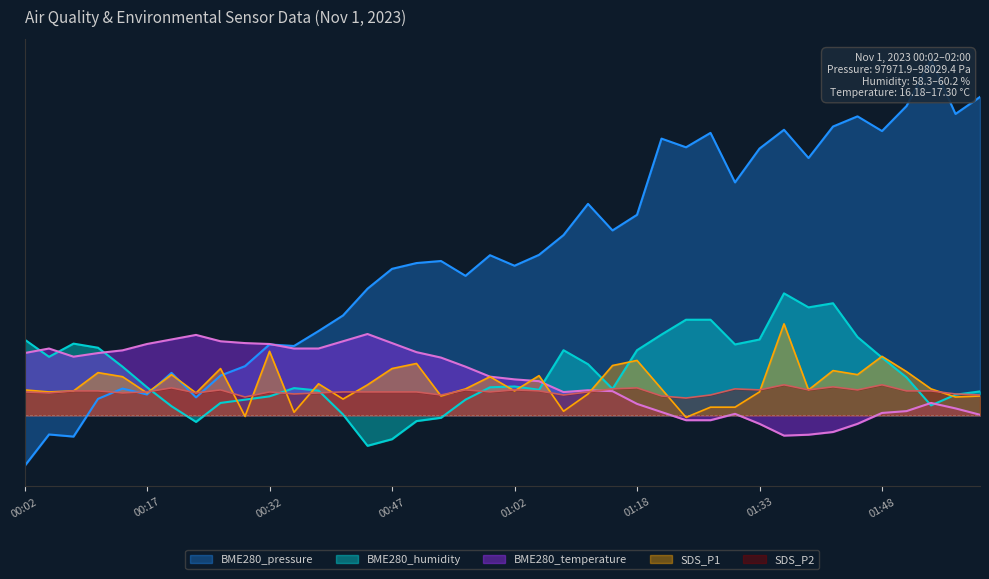

Which series has the largest total across all categories?

BME280_pressure